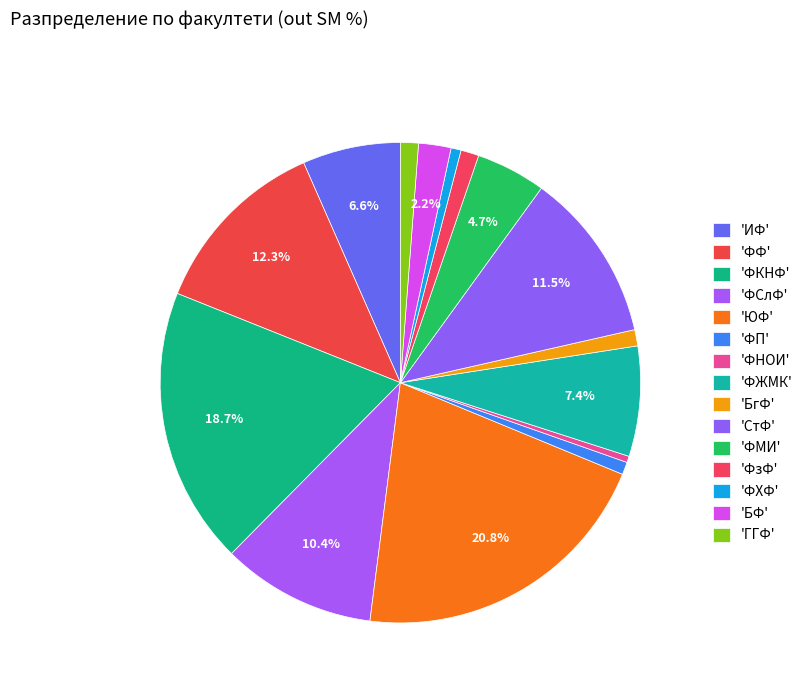

How many segments does this pie chart have?

15